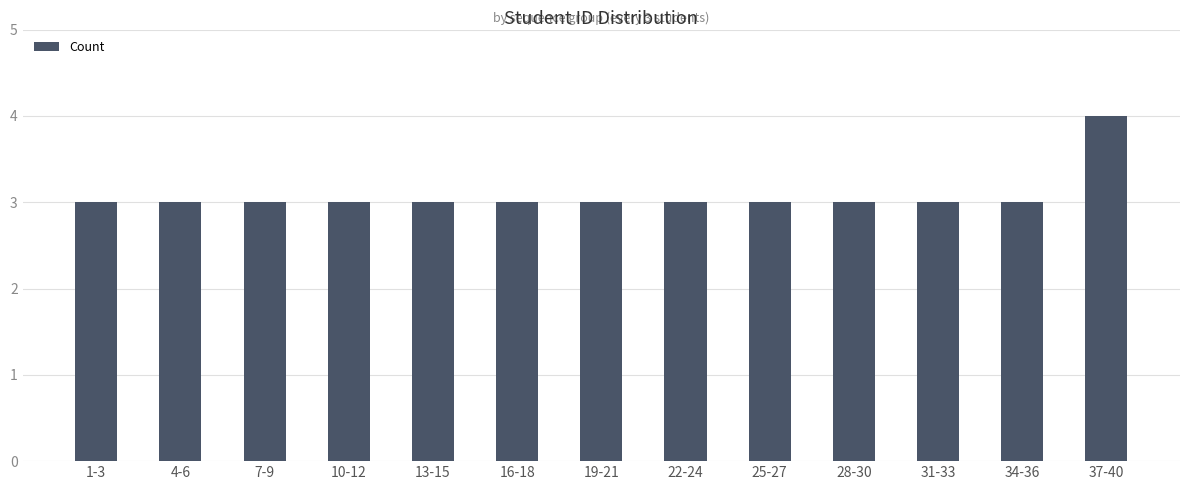

What is the ratio of the value at 28-30 to the value at 13-15?

1.0